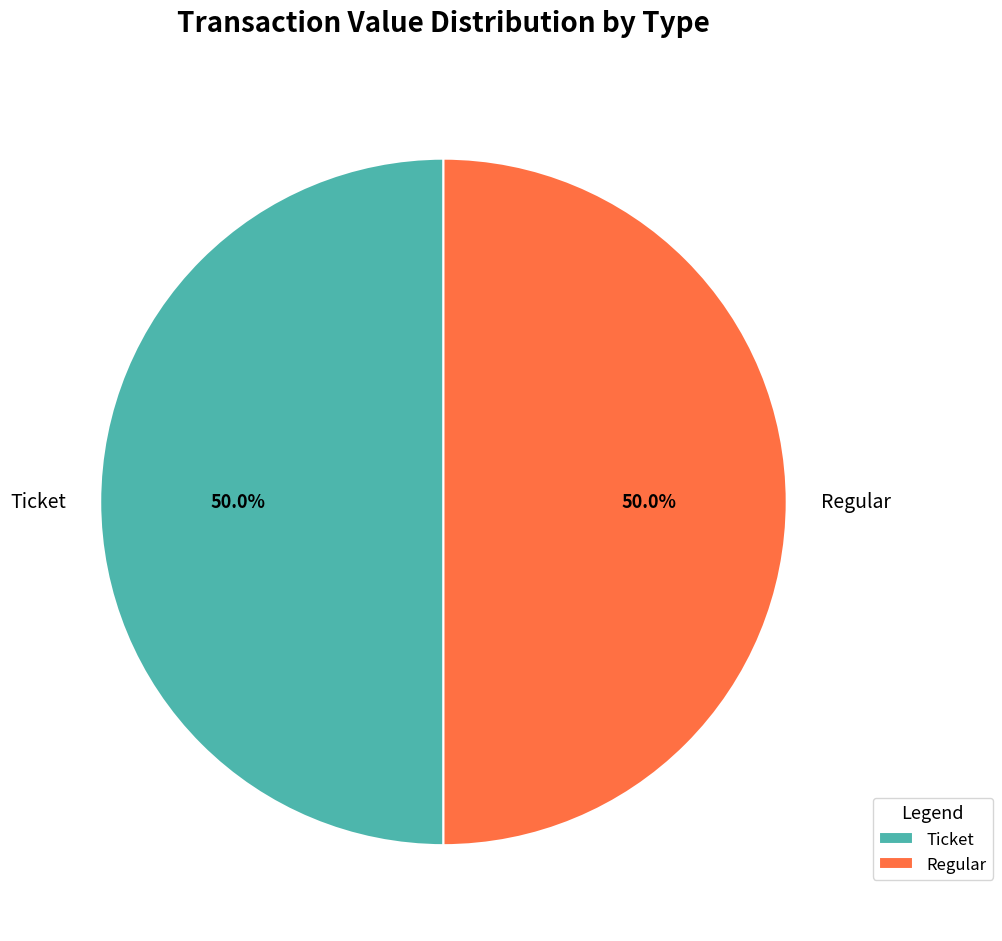

What is the total percentage of Regular and Ticket?

100.0%